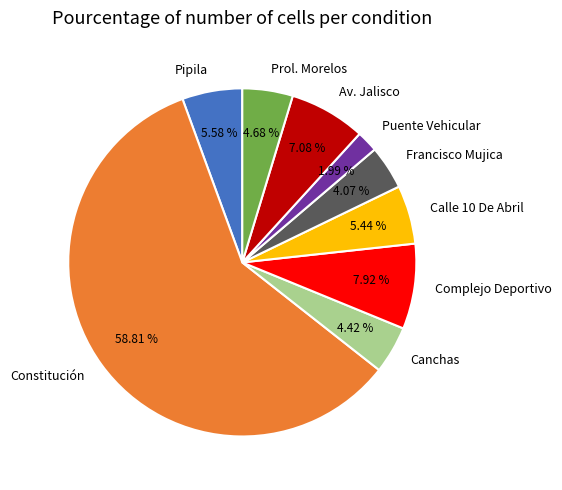

Which category has the biggest portion of the pie?

Constitución